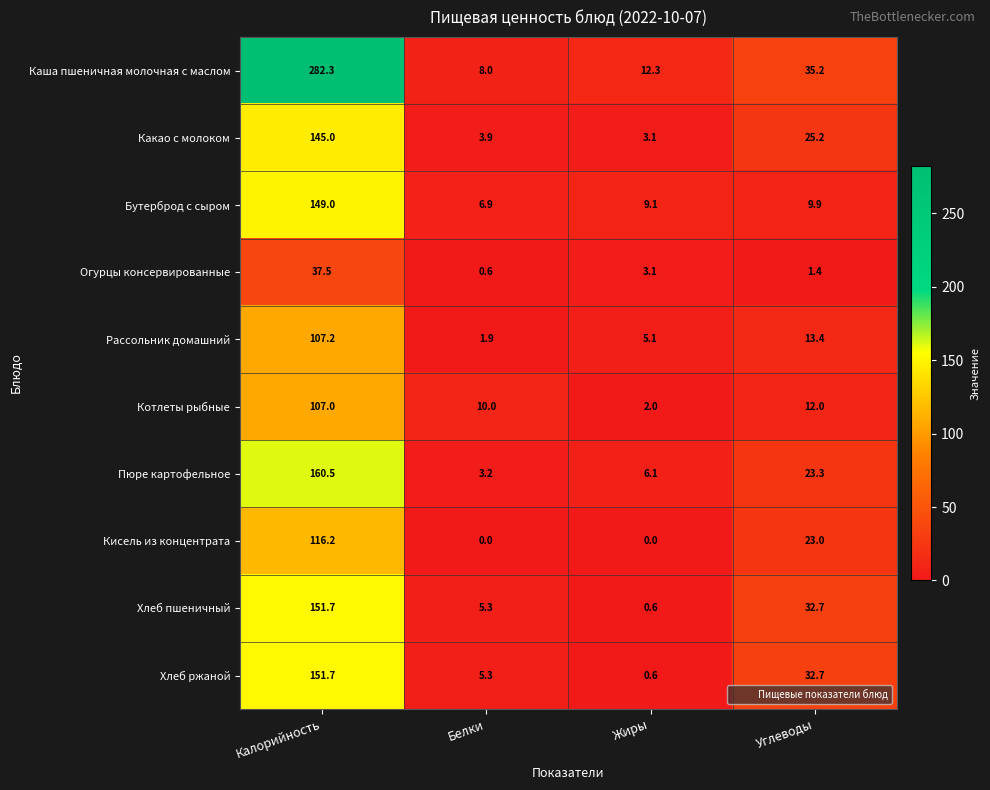

Count the number of data series in this chart.

10